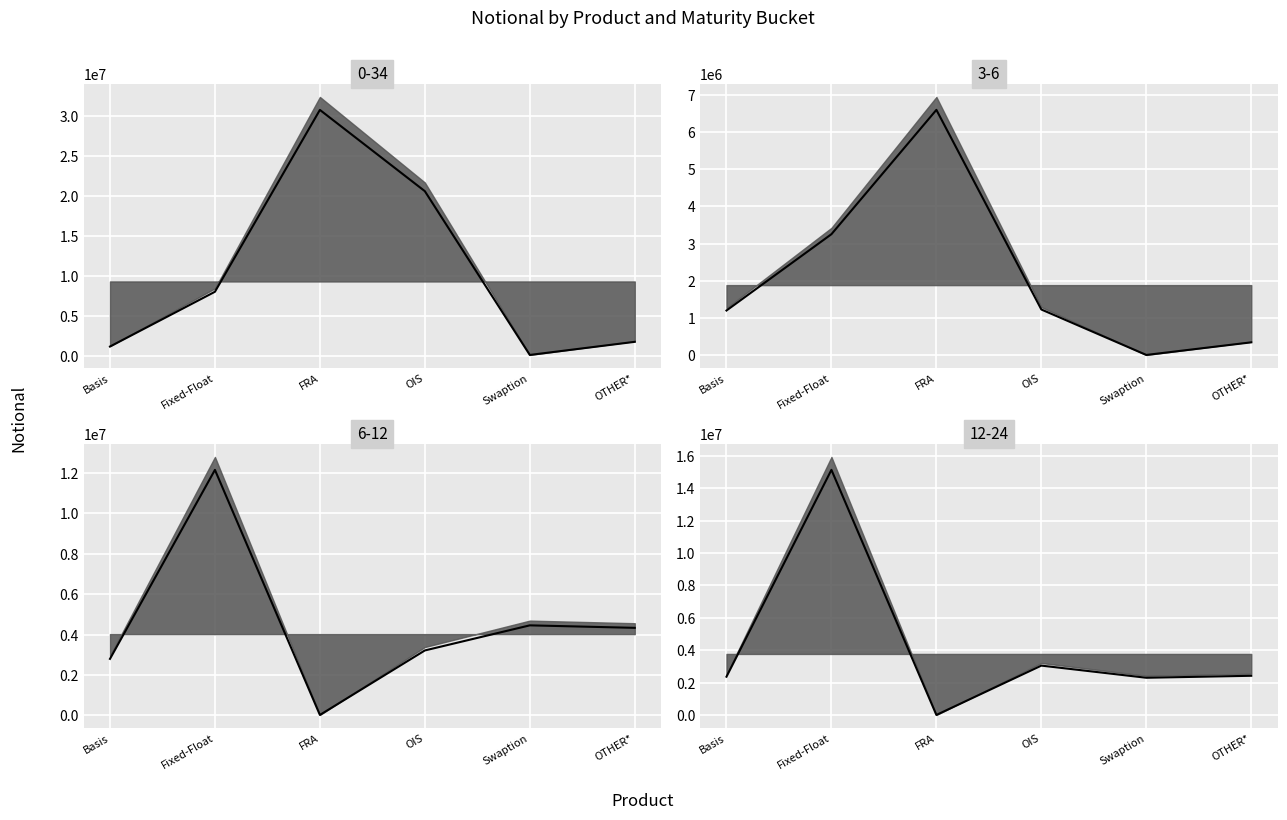

Which series ends up on top after the final intersection of 6-12 median and 12-24 median?

6-12 median